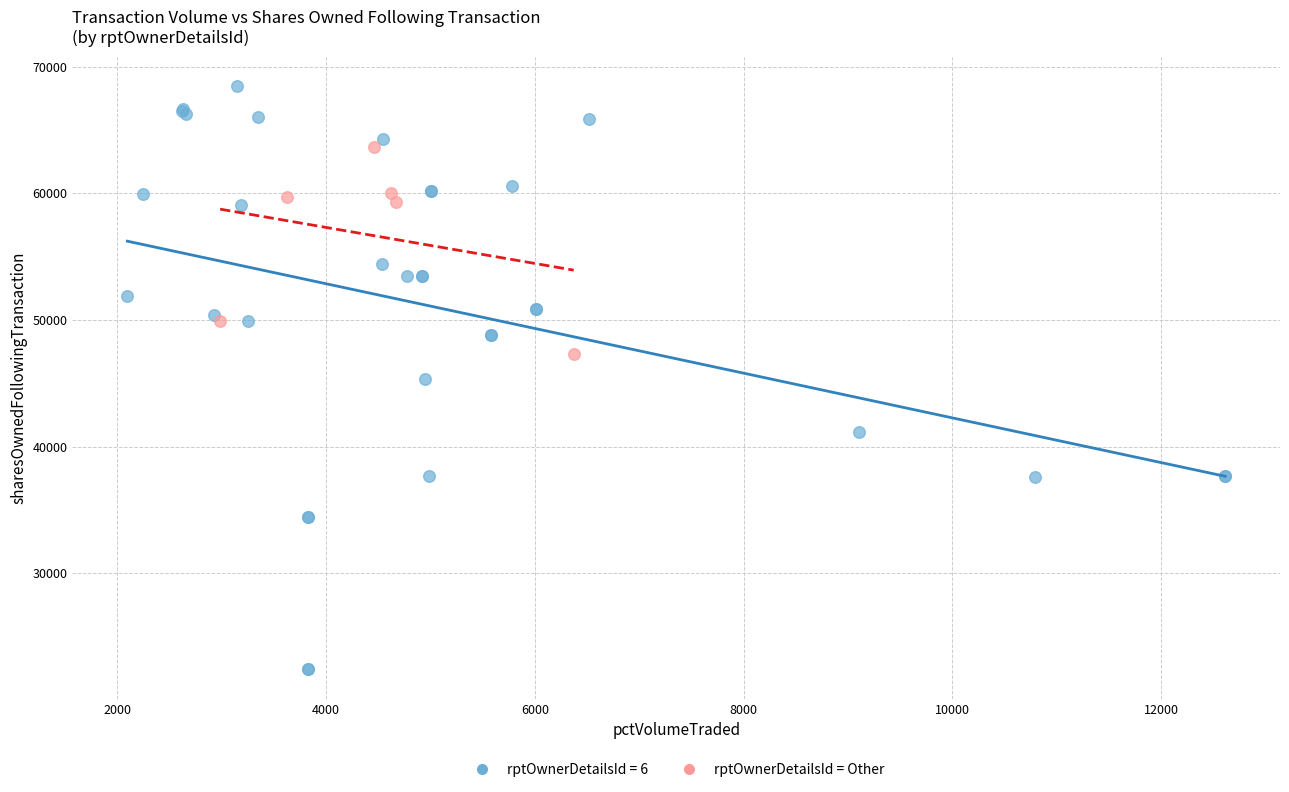

Which series has the largest Y range (max minus min)?

rptOwnerDetailsId = 6